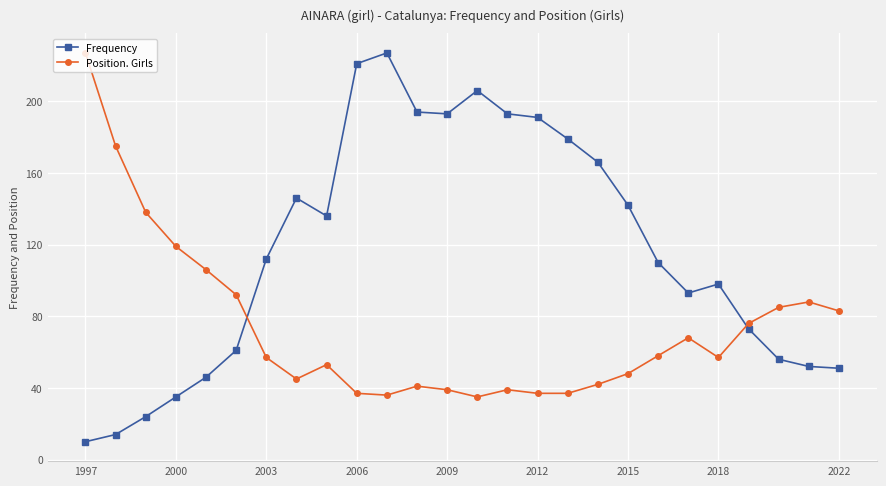

Rank the series by their average value, from lowest to highest.

Position. Girls, Frequency